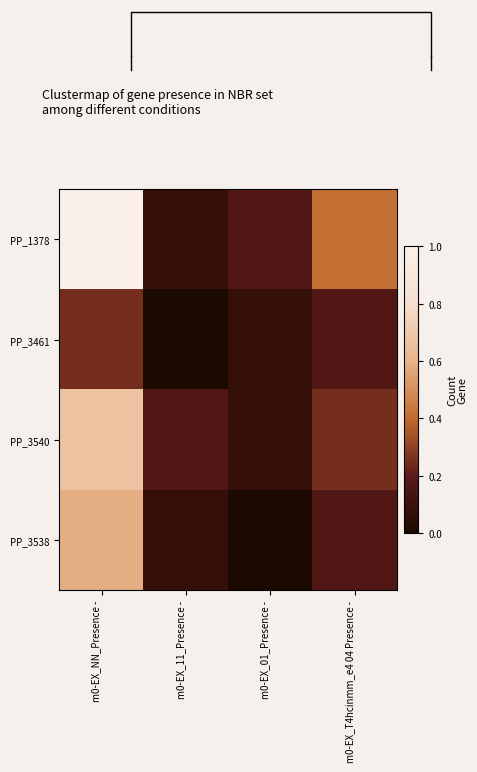

The PP_3540 series shows 0.1 at m0-EX_01_Presence -. True or false?

False